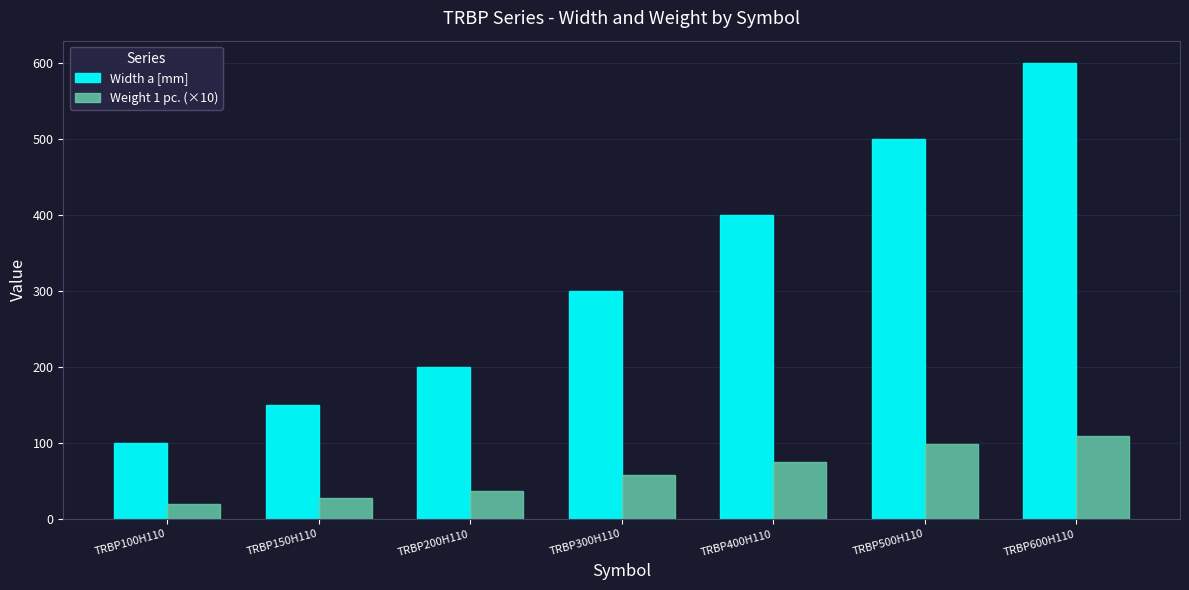

What is the label of the 3rd bar from the left?

TRBP200H110